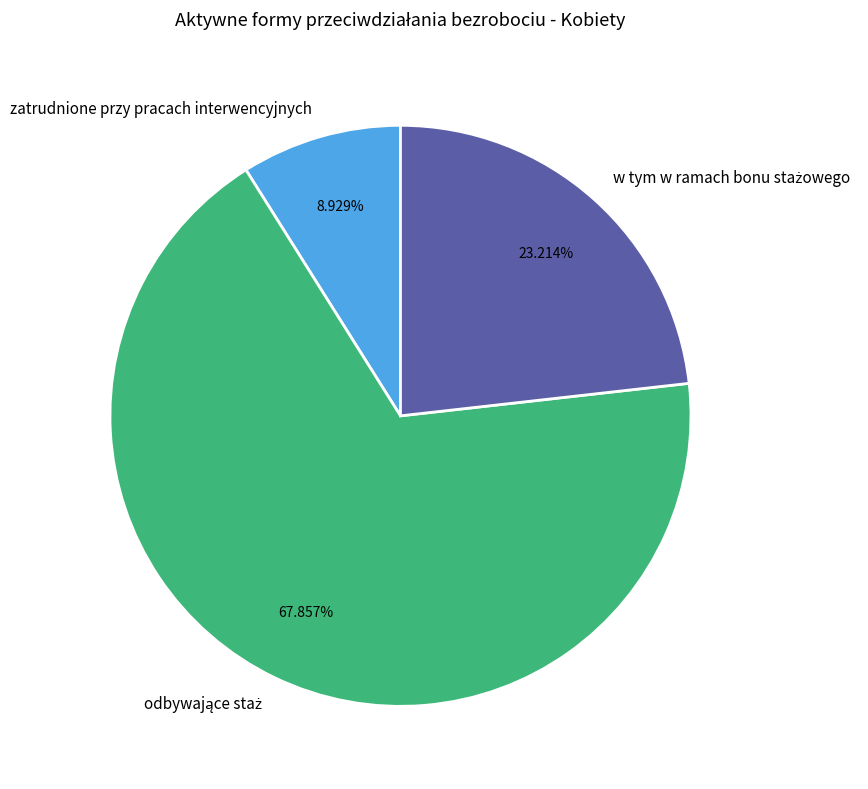

What percentage is the zatrudnione przy pracach interwencyjnych slice, to the nearest percent?

9%